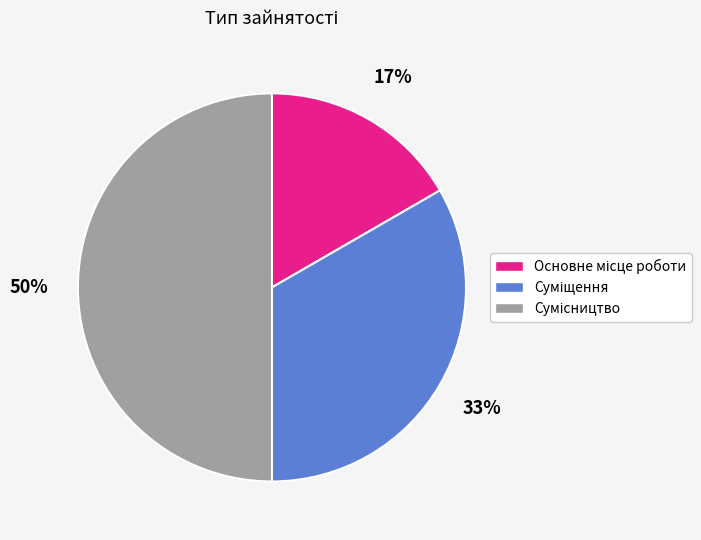

To the nearest percent, what is the average slice percentage?

33%